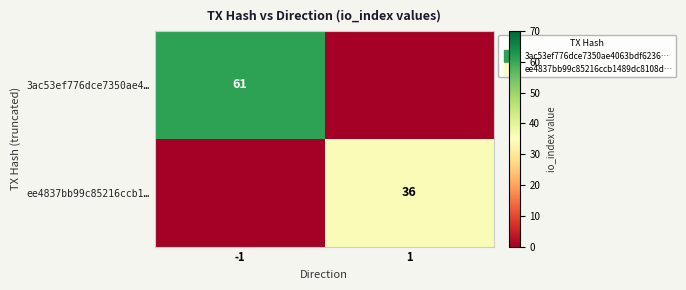

Is the value of 3ac53ef776dce7350ae4… at 1 greater than the value of ee4837bb99c85216ccb1… at 1?

No